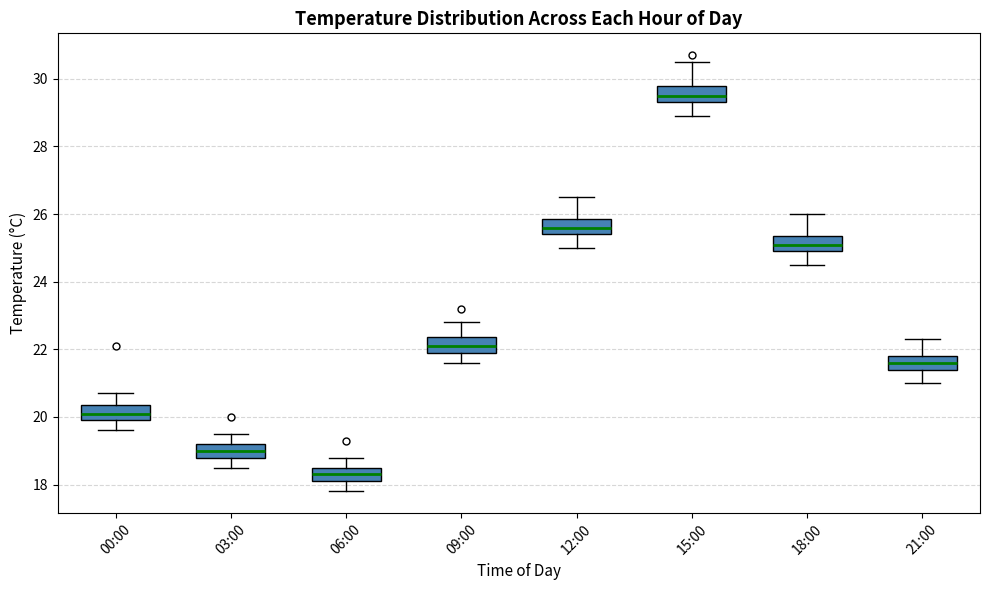

Reading left to right, read every box against the y-axis: the position of its median line, the range the box covers, and the ends of its whiskers. The values are not printed on the chart, so give them approximately, as read against the axis.

00:00: median 20.2, box 20.0 to 20.4, whiskers 19.6 to 20.8
03:00: median 19.0, box 18.8 to 19.2, whiskers 18.6 to 19.6
06:00: median 18.4, box 18.2 to 18.6, whiskers 17.8 to 18.8
09:00: median 22.2, box 22.0 to 22.4, whiskers 21.6 to 22.8
12:00: median 25.6, box 25.4 to 25.8, whiskers 25.0 to 26.6
15:00: median 29.6, box 29.4 to 29.8, whiskers 29.0 to 30.6
18:00: median 25.2, box 25.0 to 25.4, whiskers 24.6 to 26.0
21:00: median 21.6, box 21.4 to 21.8, whiskers 21.0 to 22.4